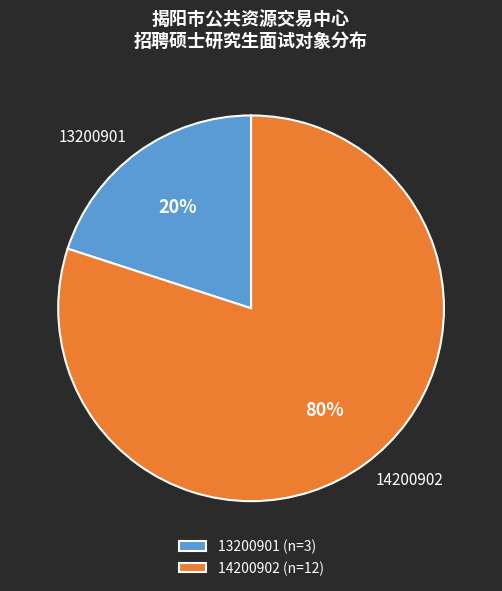

The 13200901 slice represents 20% of the pie. True or false?

True